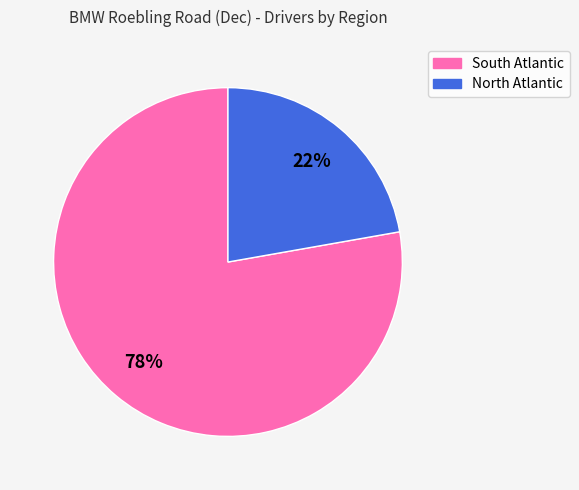

Rank the categories by value from lowest to highest.

North Atlantic, South Atlantic